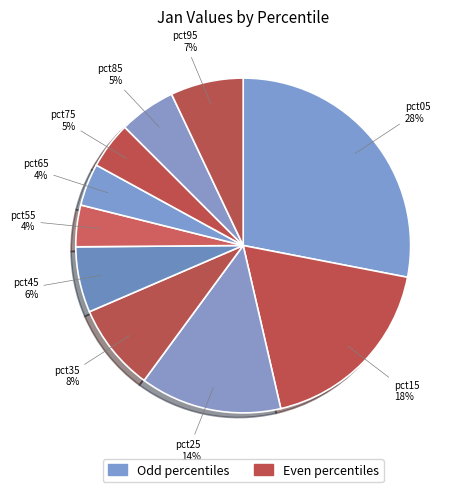

Count the number of slices in the pie.

10